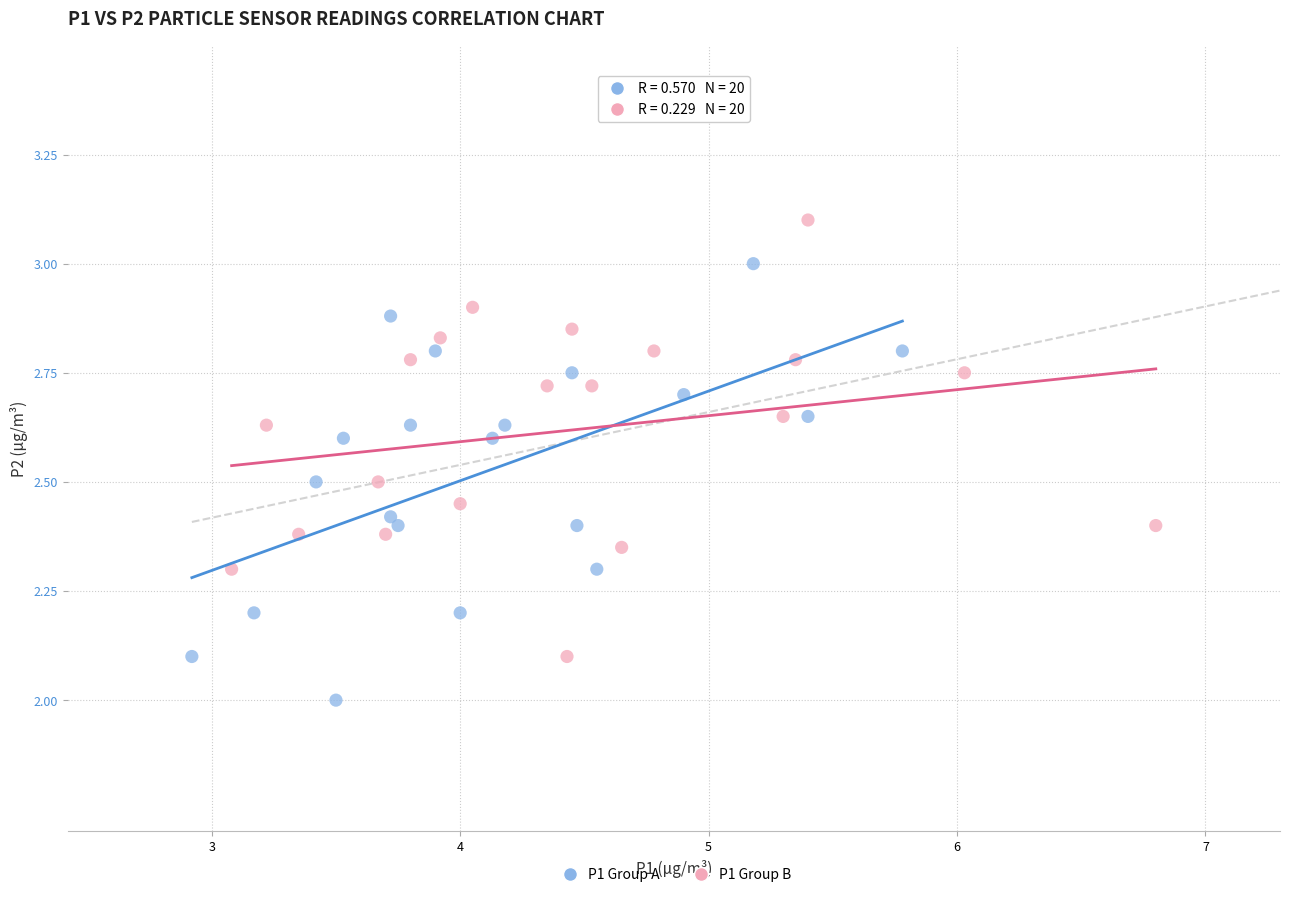

Which series reaches the minimum Y coordinate?

P1 Group A